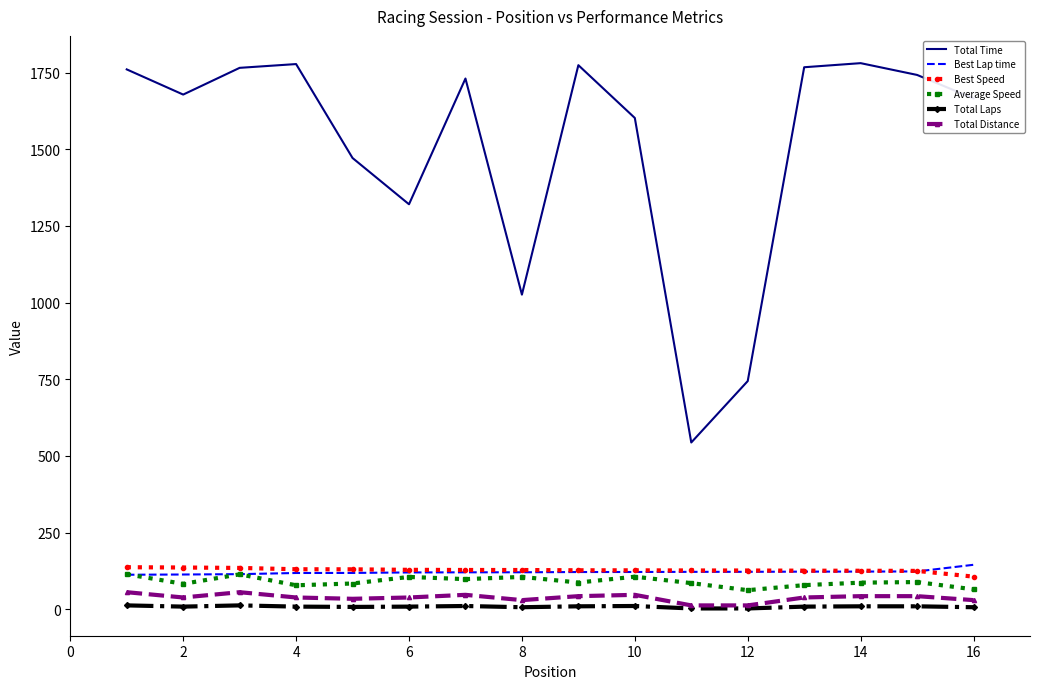

How many distinct data groups are displayed?

6